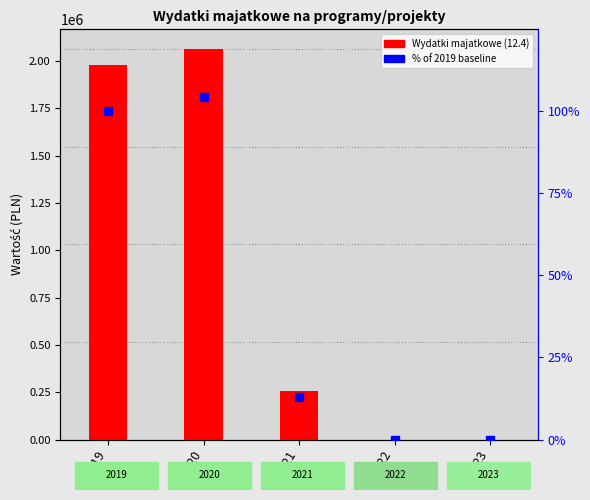

What is the sum of the % of 2019 baseline values at 2021 and 2022?

13.0